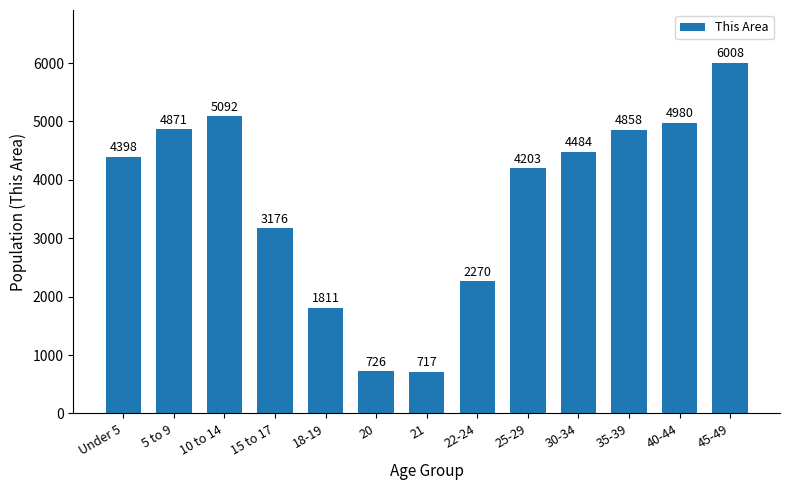

Which label corresponds to the largest value in the chart?

45-49